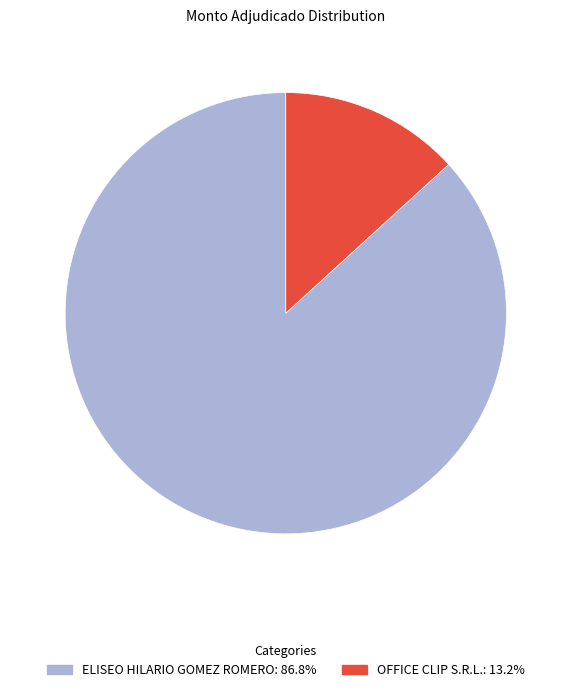

Which slice is the smallest?

OFFICE CLIP S.R.L.